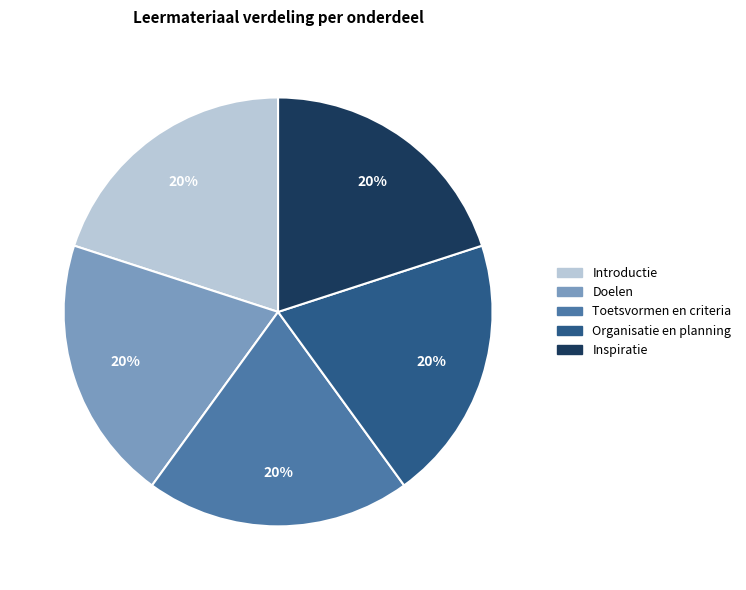

What percentage is the Introductie slice, to the nearest percent?

20%